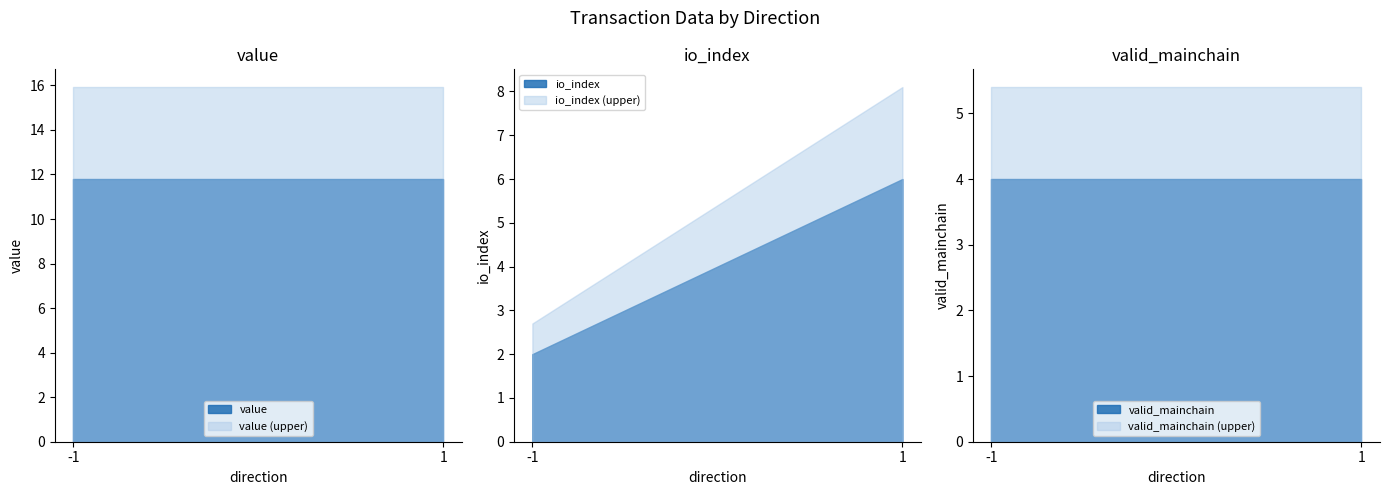

Is it true that value equals 0.0 at 1?

False